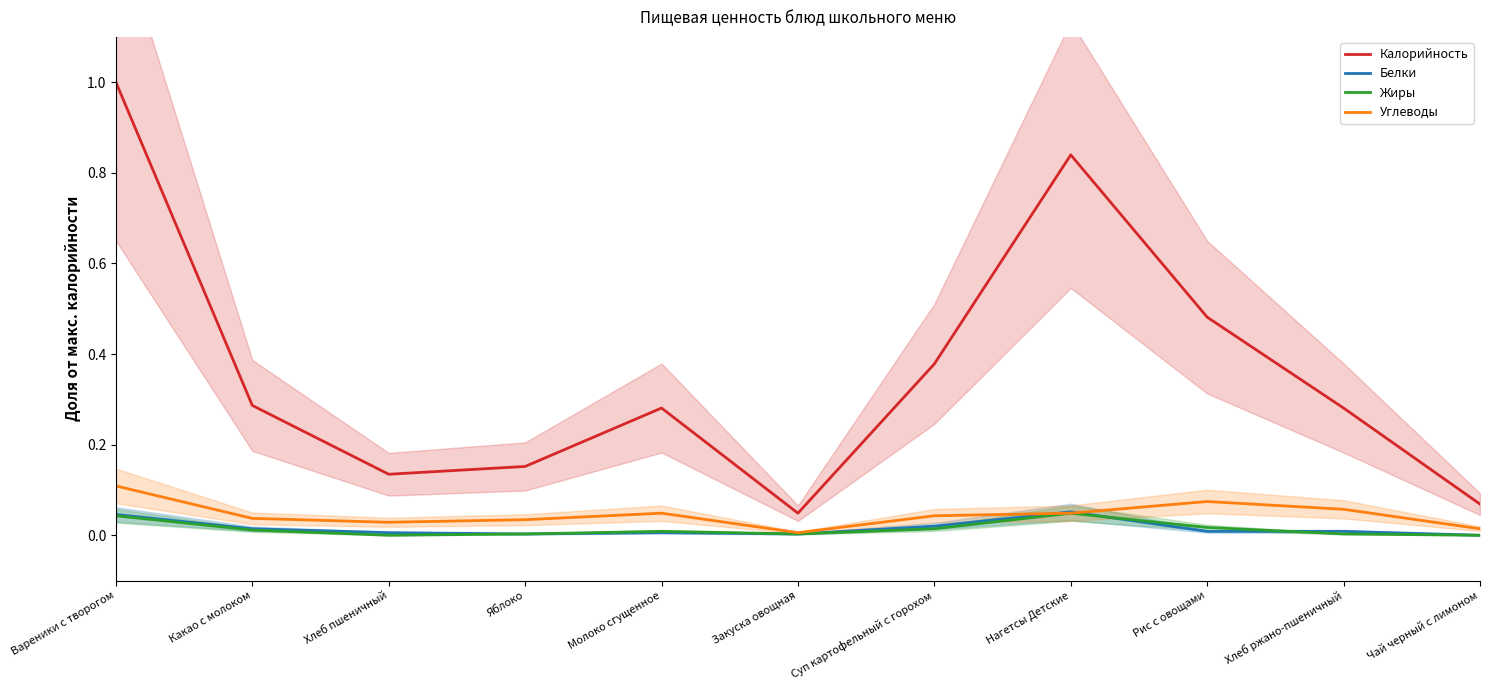

At which label does Белки reach its peak?

Нагетсы Детские